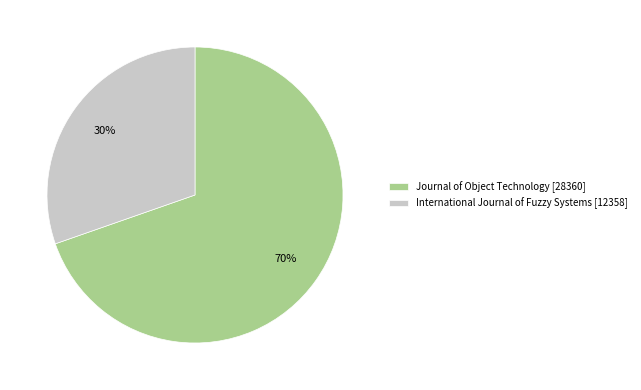

Which category has the biggest portion of the pie?

Journal of Object Technology